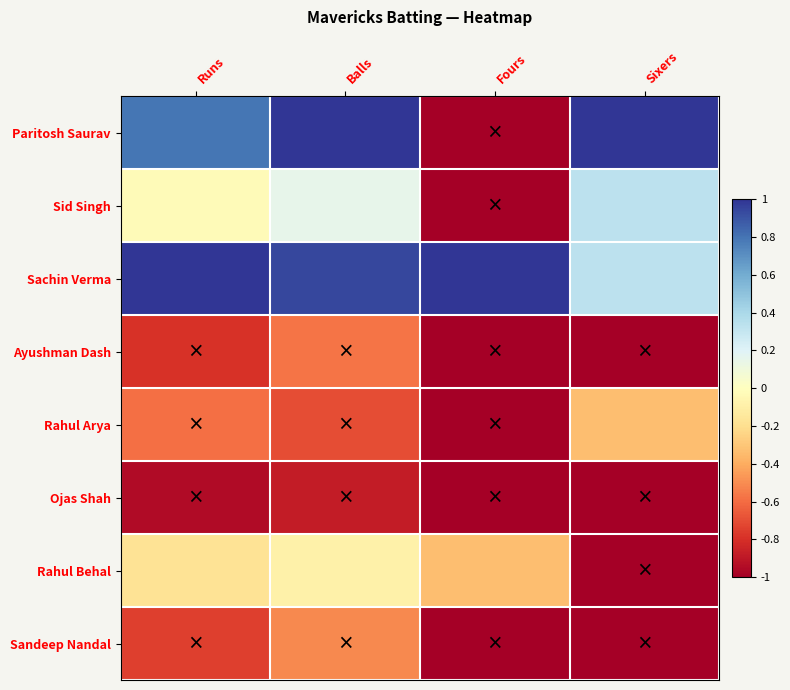

Reading left to right, transcribe all the data shown in this chart.

Paritosh Saurav: Runs=0.8	Balls=1.0	Fours=-1.0	Sixers=1.0
Sid Singh: Runs=-0.0	Balls=0.2	Fours=-1.0	Sixers=0.3
Sachin Verma: Runs=1.0	Balls=0.9	Fours=1.0	Sixers=0.3
Ayushman Dash: Runs=-0.8	Balls=-0.6	Fours=-1.0	Sixers=-1.0
Rahul Arya: Runs=-0.6	Balls=-0.7	Fours=-1.0	Sixers=-0.3
Ojas Shah: Runs=-0.9	Balls=-0.9	Fours=-1.0	Sixers=-1.0
Rahul Behal: Runs=-0.2	Balls=-0.1	Fours=-0.3	Sixers=-1.0
Sandeep Nandal: Runs=-0.7	Balls=-0.5	Fours=-1.0	Sixers=-1.0